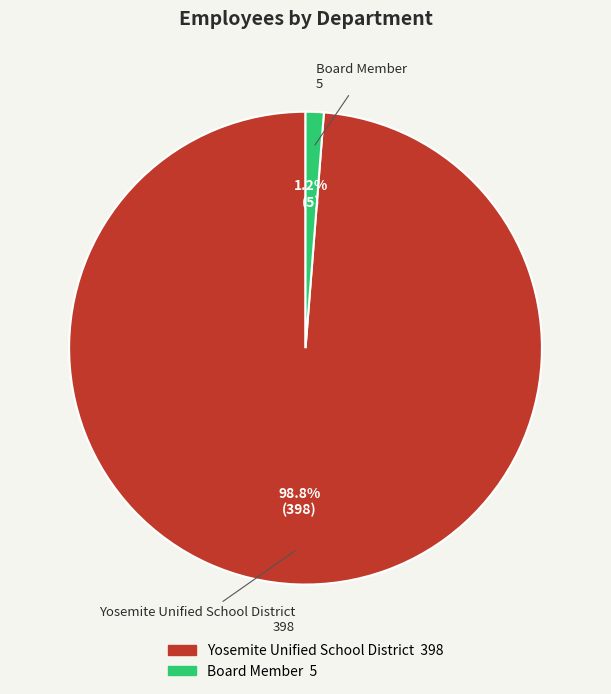

Which has a higher value, Yosemite Unified School District or Board Member?

Yosemite Unified School District